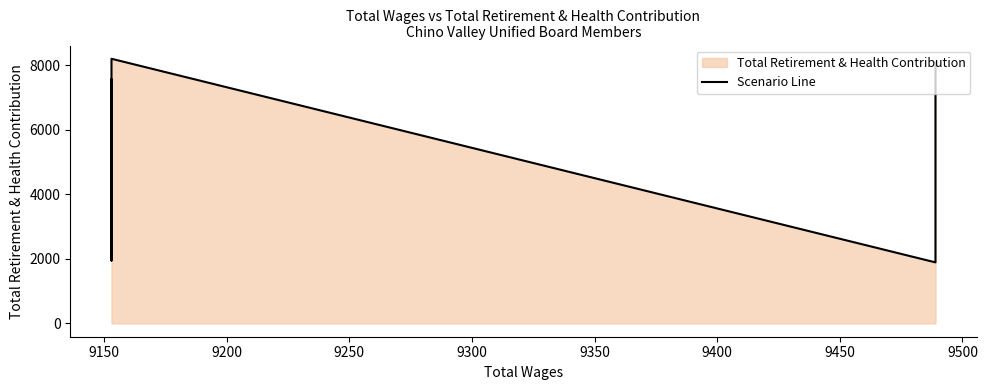

What is the difference between the second highest and second lowest values?

6140